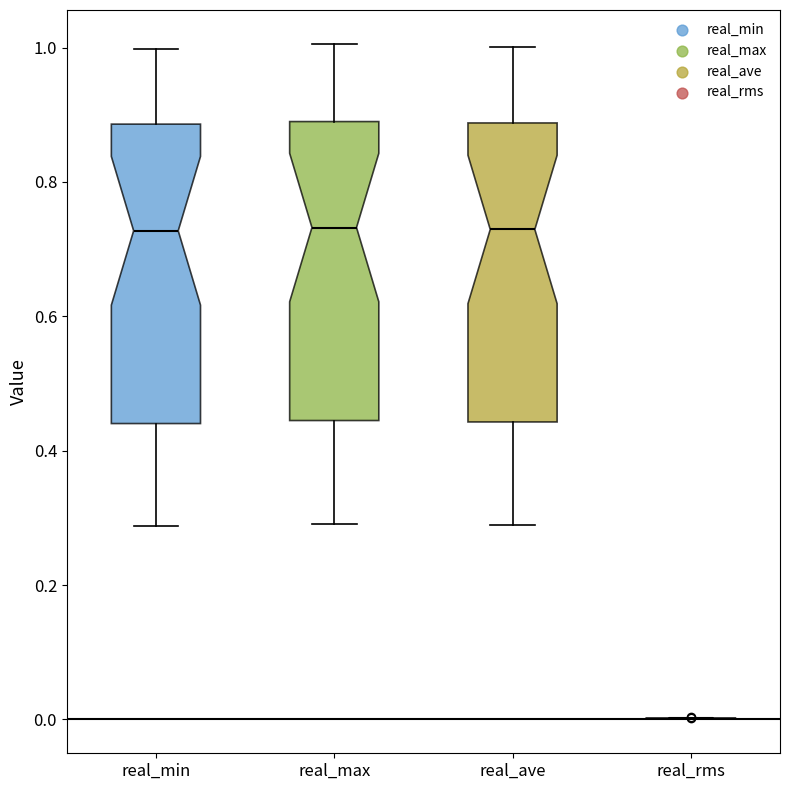

Reading left to right, transcribe this box plot: for each box, give where its median line is, the range the box spans, and where its two whiskers end, as read against the y-axis. The values are not printed on the chart, so give them approximately, as read against the axis.

real_min: median 0.72, box 0.44 to 0.88, whiskers 0.28 to 1.00
real_max: median 0.74, box 0.44 to 0.88, whiskers 0.30 to 1.00
real_ave: median 0.72, box 0.44 to 0.88, whiskers 0.28 to 1.00
real_rms: box collapsed to a line at 0.00, whiskers 0.00 to 0.00